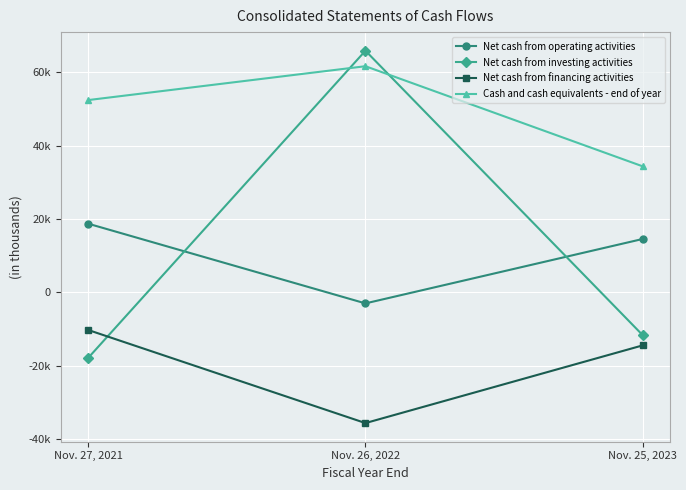

What is the label of the 3rd point from the right?

Nov. 27, 2021